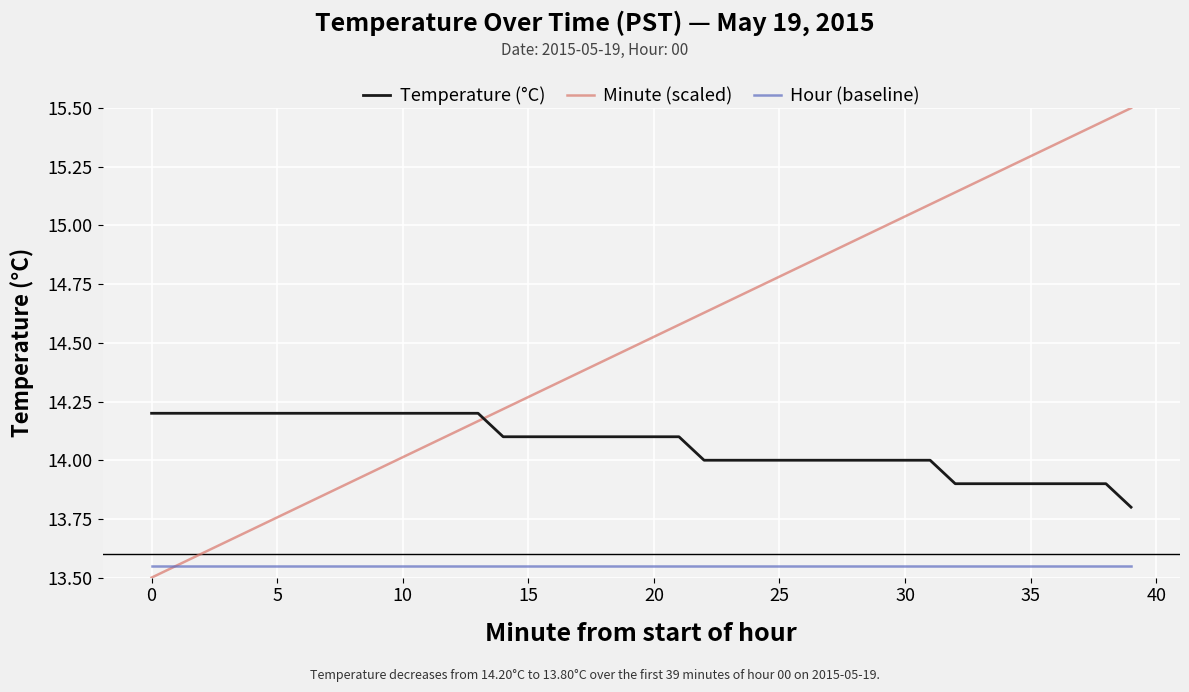

What is the maximum value shown in the chart?

15.5